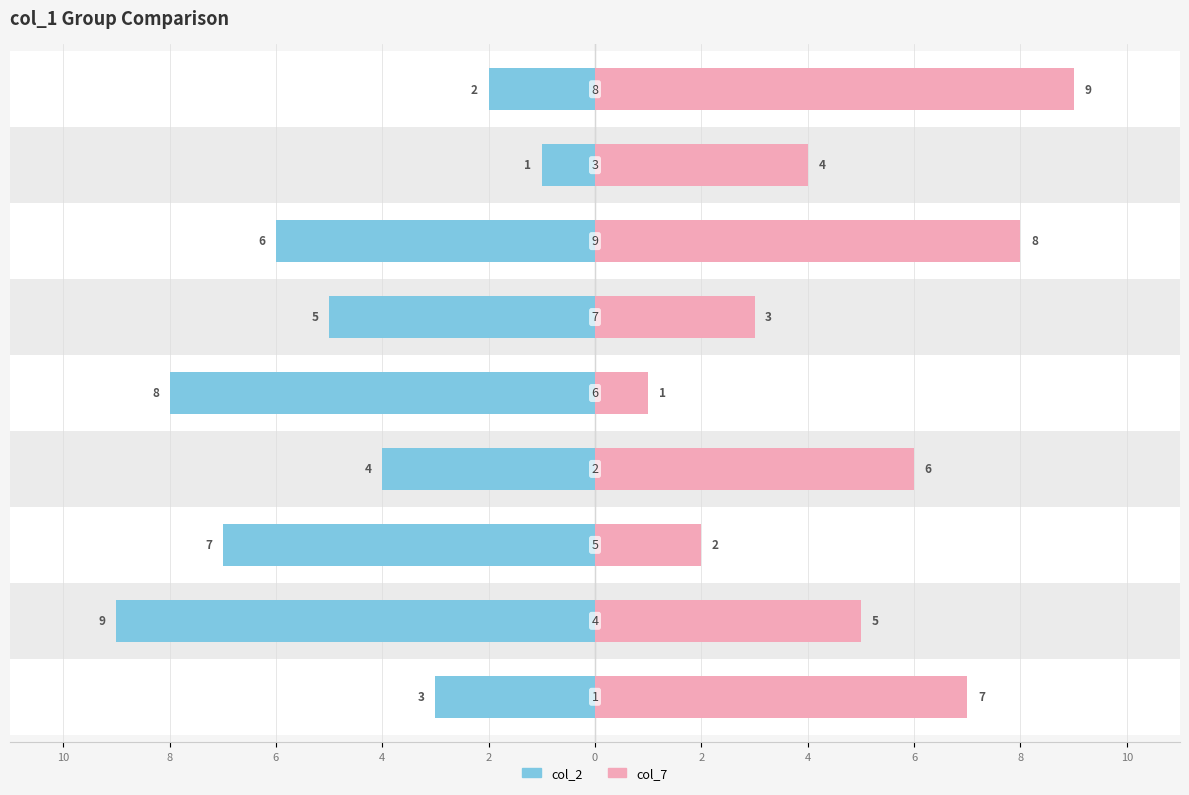

At which label is col_7 closest to 5?

4